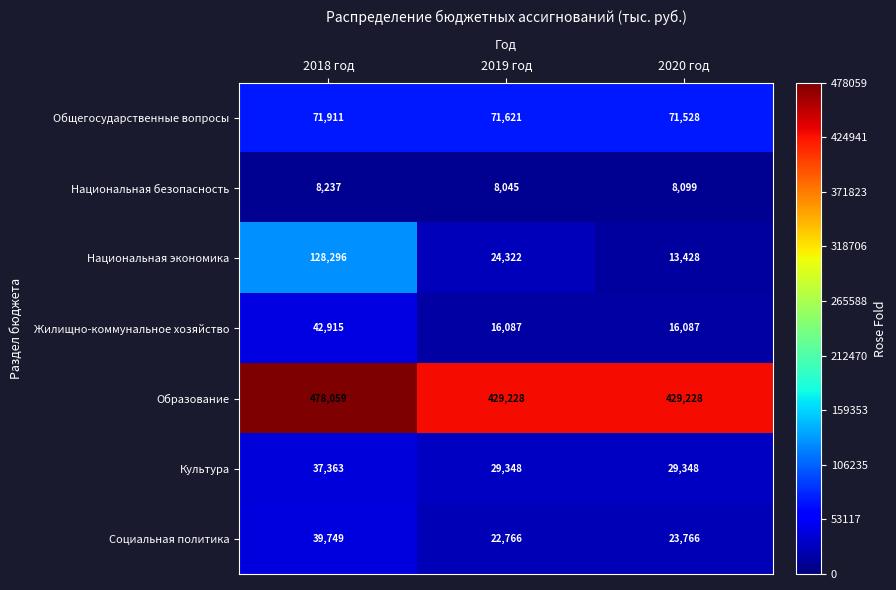

Count the Культура values in the range 29348 to 37363.

3